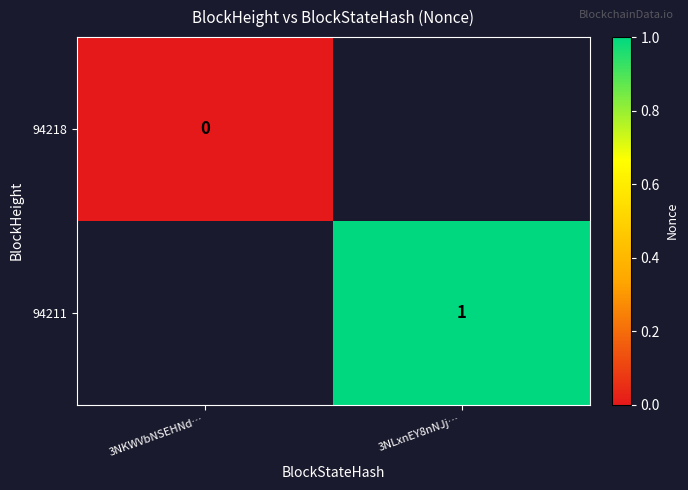

Is it true that 94211 equals 1 at 3NLxnEY8nNJj…?

True